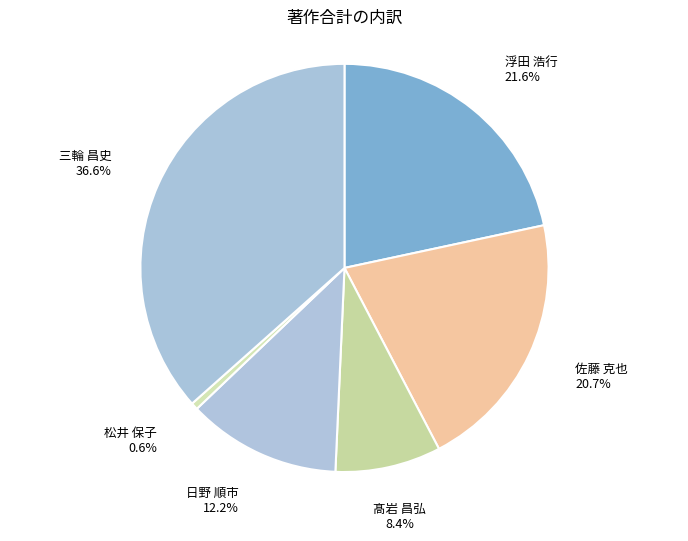

To the nearest percent, what portion does 日野 順市 represent?

12%